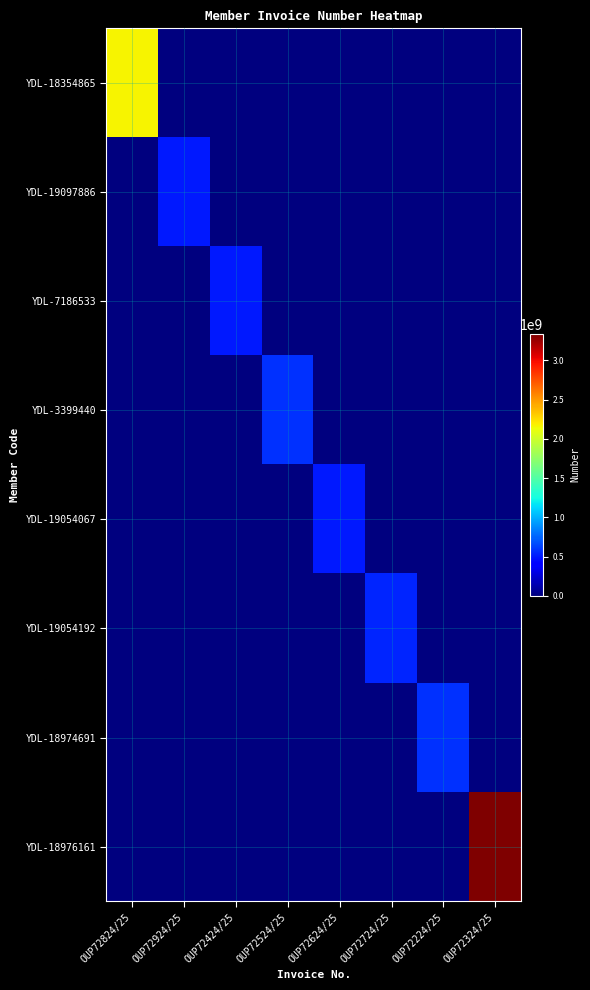

What is the difference between the highest and lowest values at OUP72924/25?

501956379